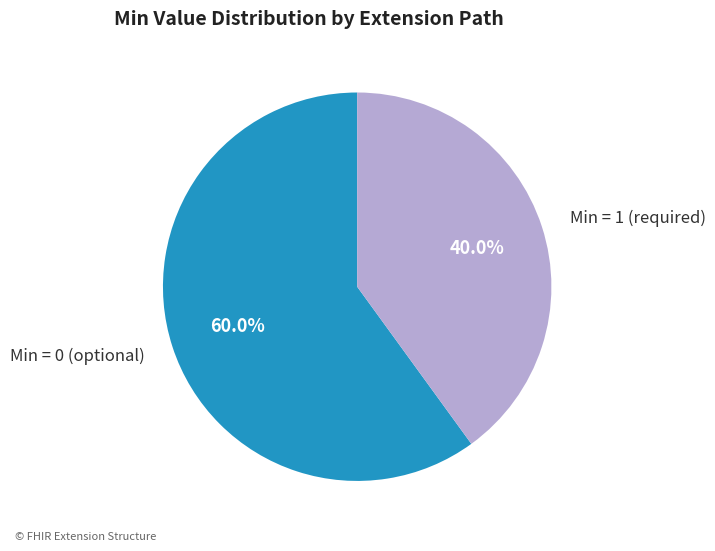

Rank the categories by value from highest to lowest.

Min = 0 (optional), Min = 1 (required)